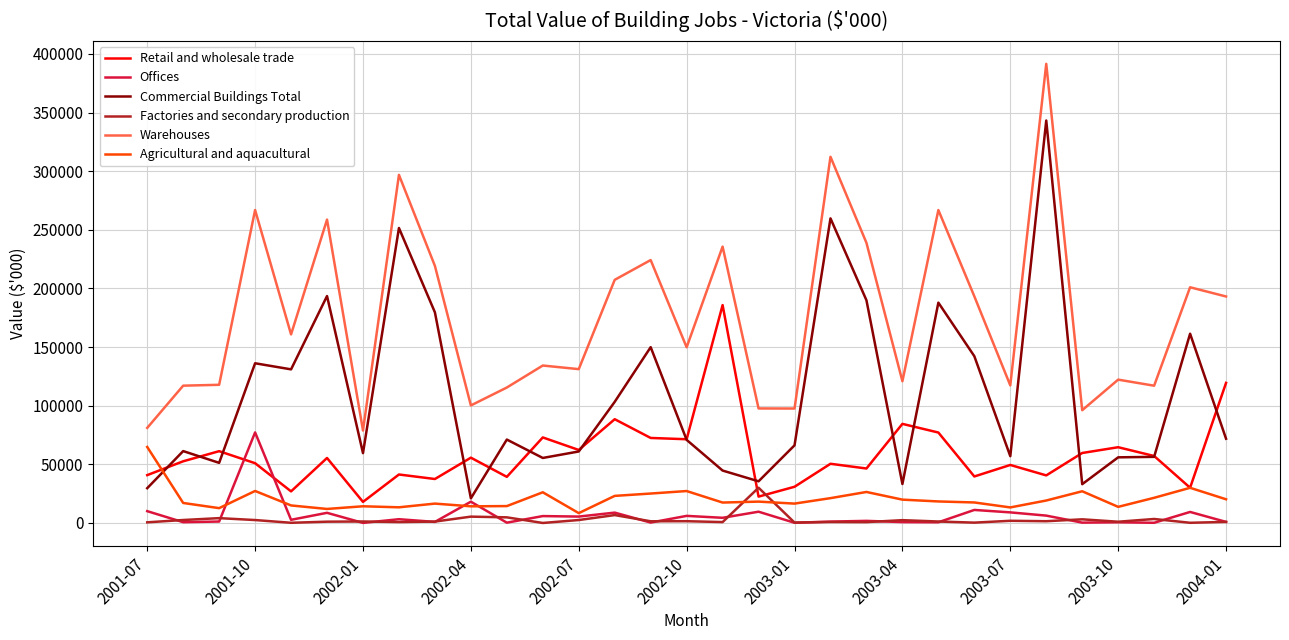

True or false: Warehouses and Retail and wholesale trade cross at least once.

False